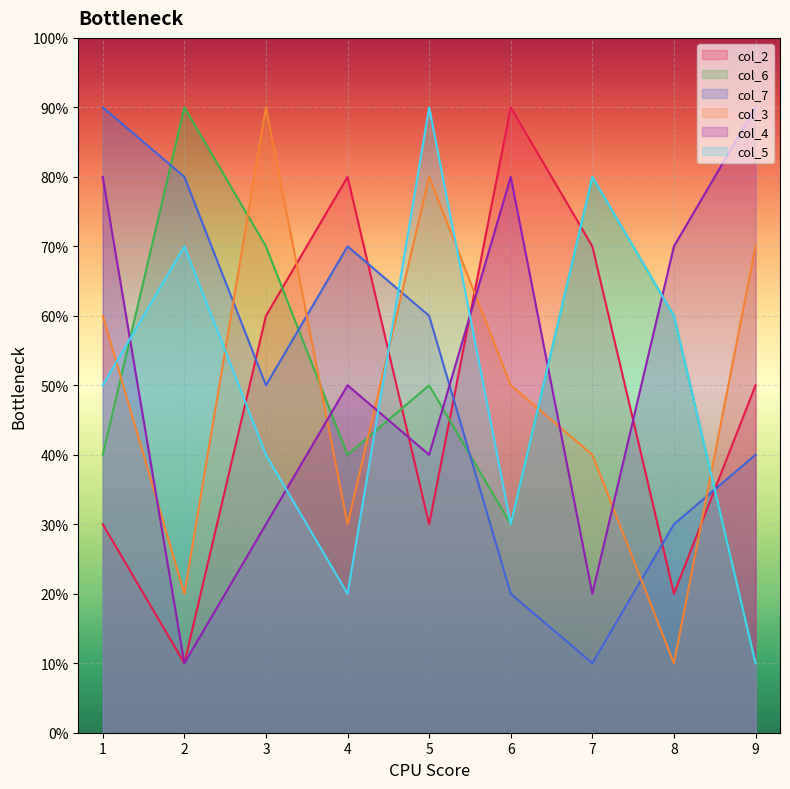

What is the difference between the maximum and minimum values in the col_5 series?

8